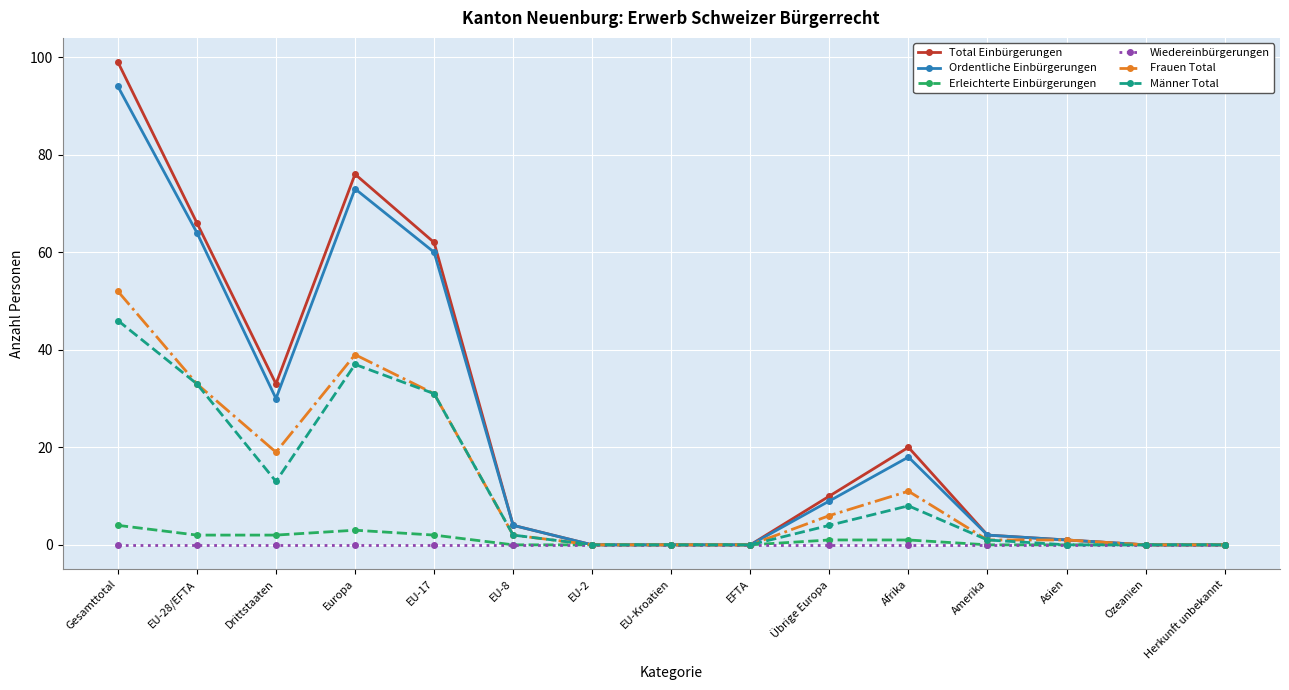

True or false: Frauen Total has a value of 19 at Drittstaaten.

True